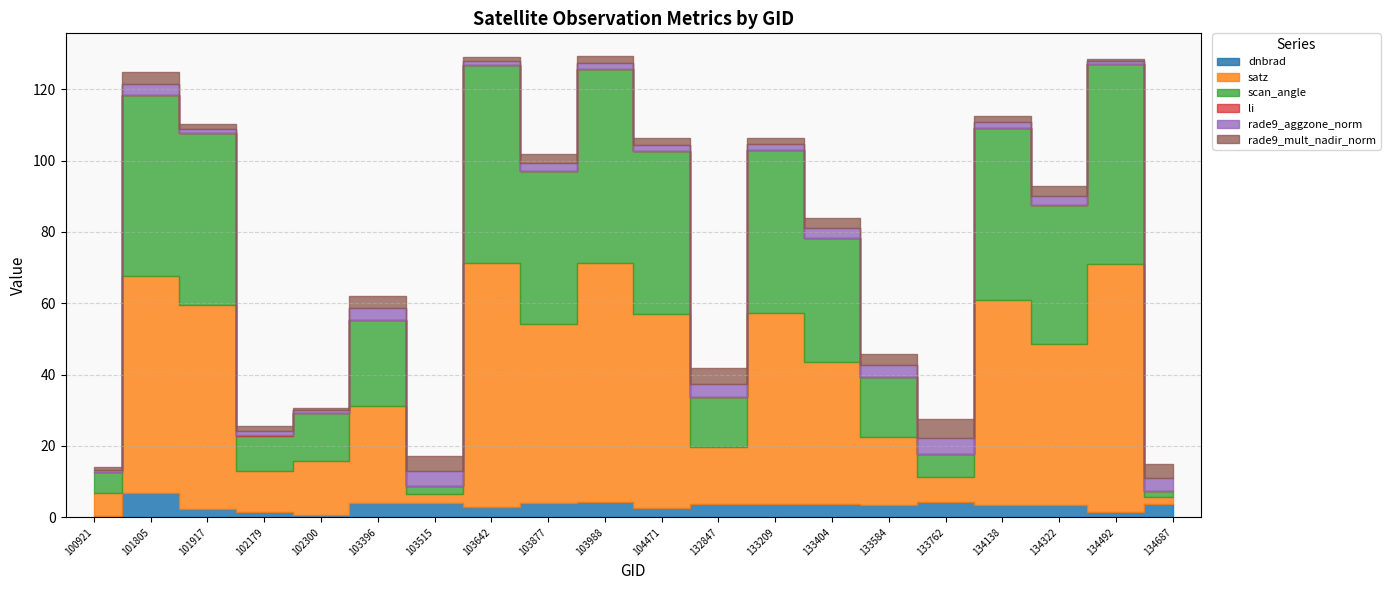

Does the chart have visible grid lines?

Yes